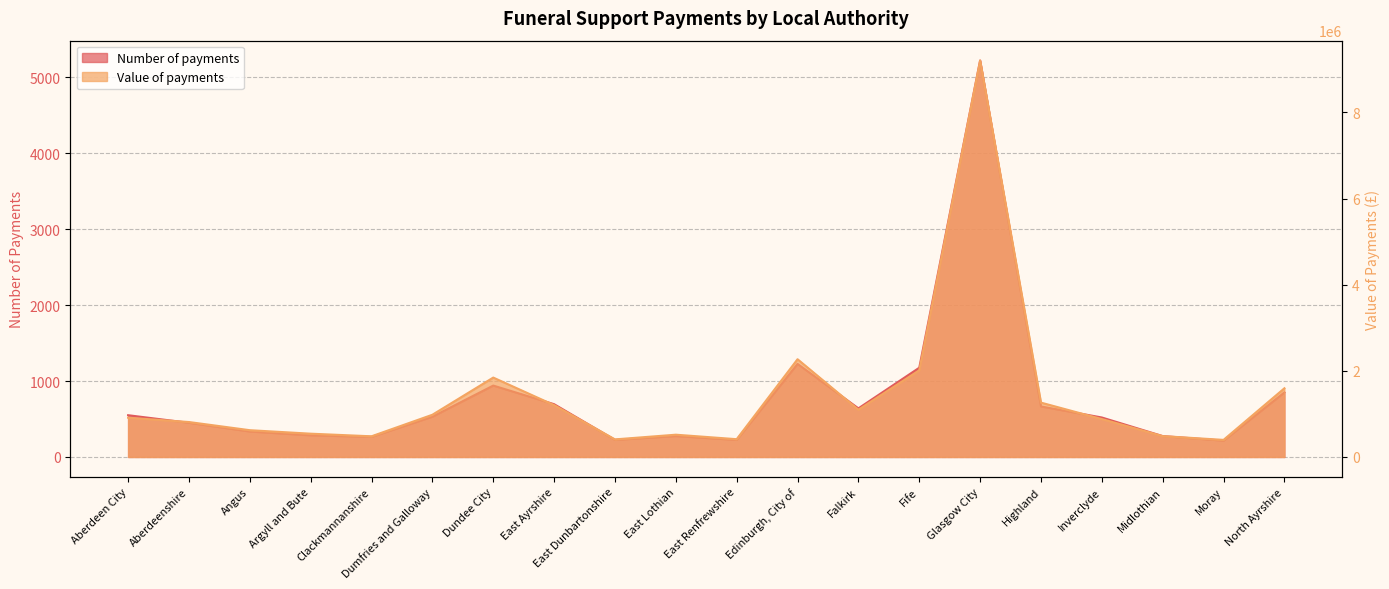

Reading left to right, extract all data points from this chart.

Number of payments: 550	450	335	285	265	530	940	695	225	275	225	1225	640	1175	5220	665	520	275	215	850
Value of payments: 911598	811367	621874	540864	480244	980441	1843651	1204064	408388	517259	412906	2269627	1097567	2011495	9206004	1262030	880533	484455	396931	1595258